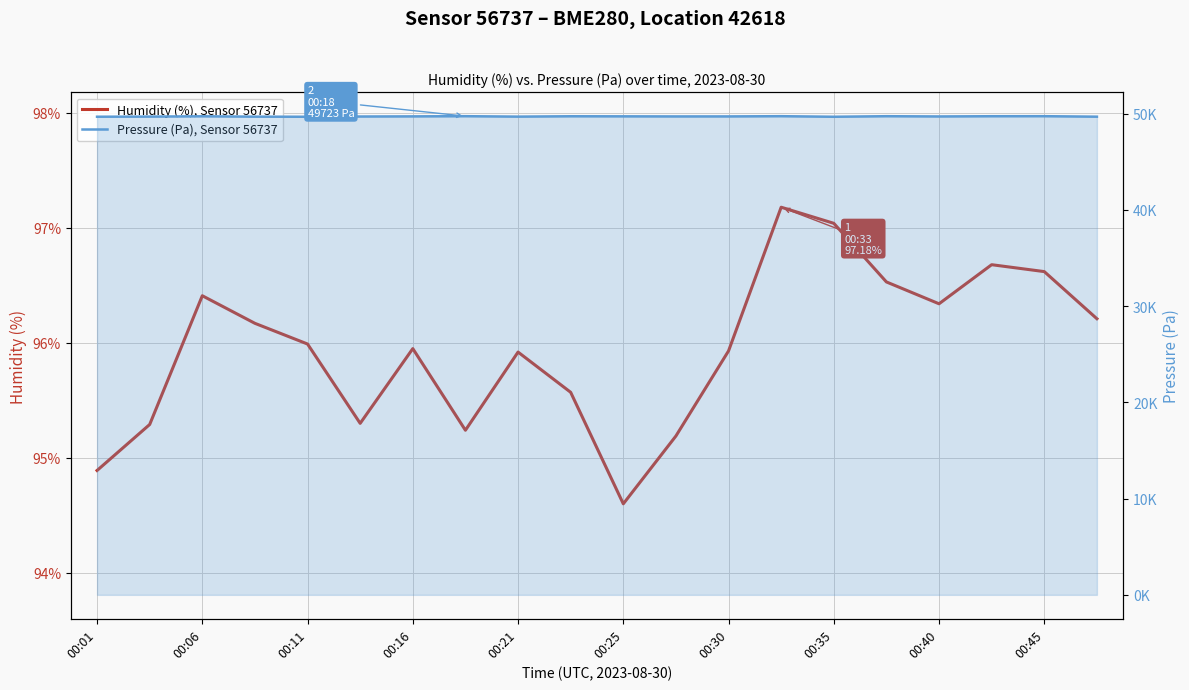

Rank the series by their maximum value, from lowest to highest.

Humidity (%), Sensor 56737, Pressure (Pa), Sensor 56737